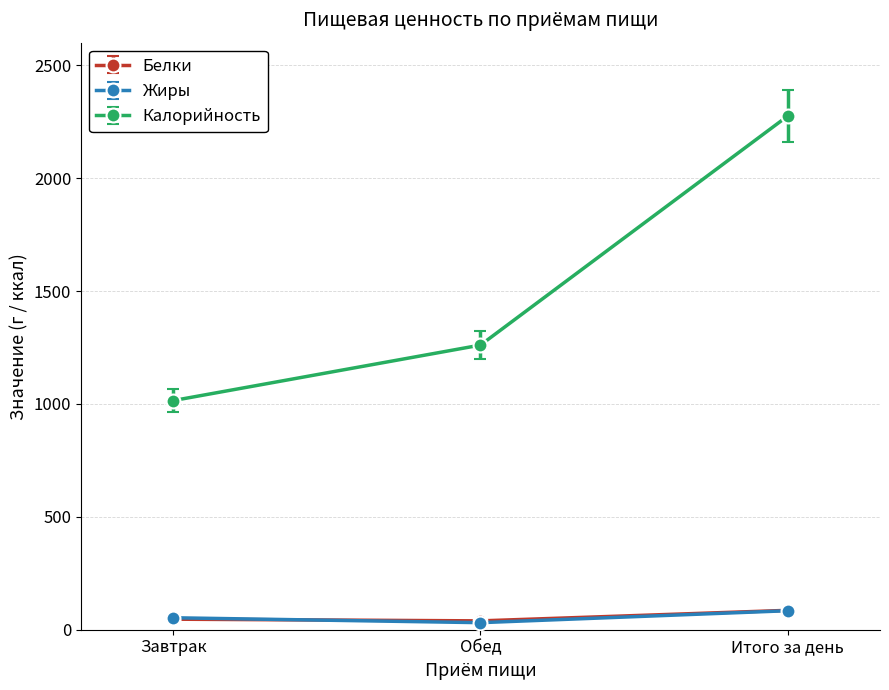

What is the highest value of the Жиры series?

84.2